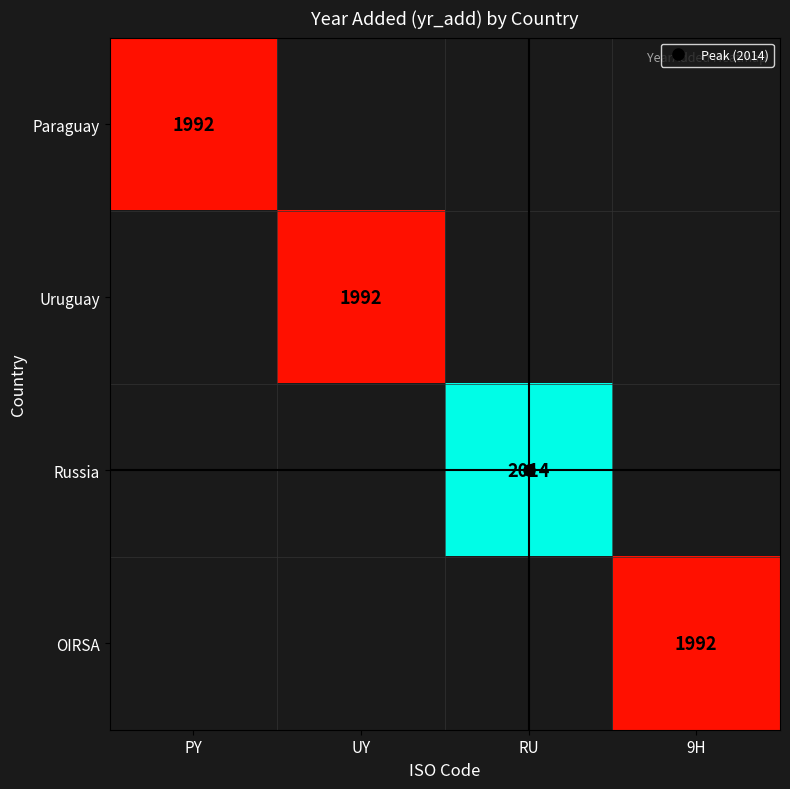

How many categories are shown in the chart?

4